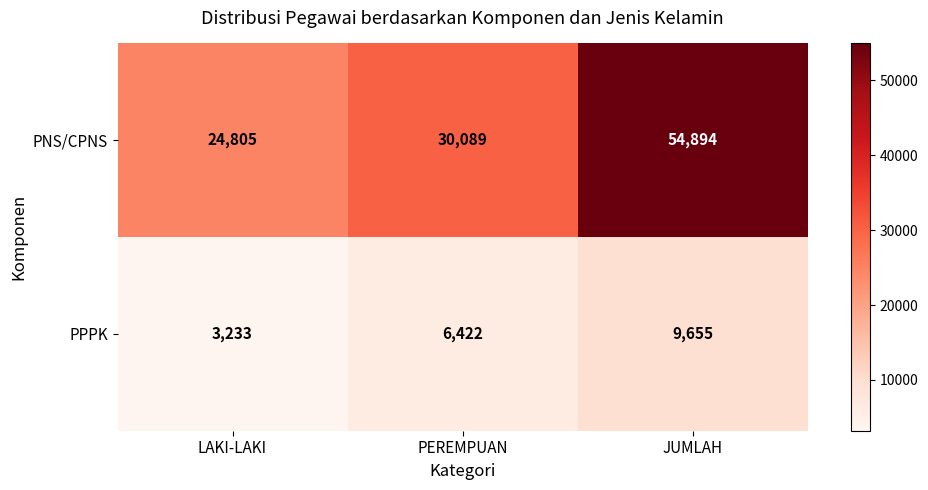

Which category has the lowest value across all series?

LAKI-LAKI